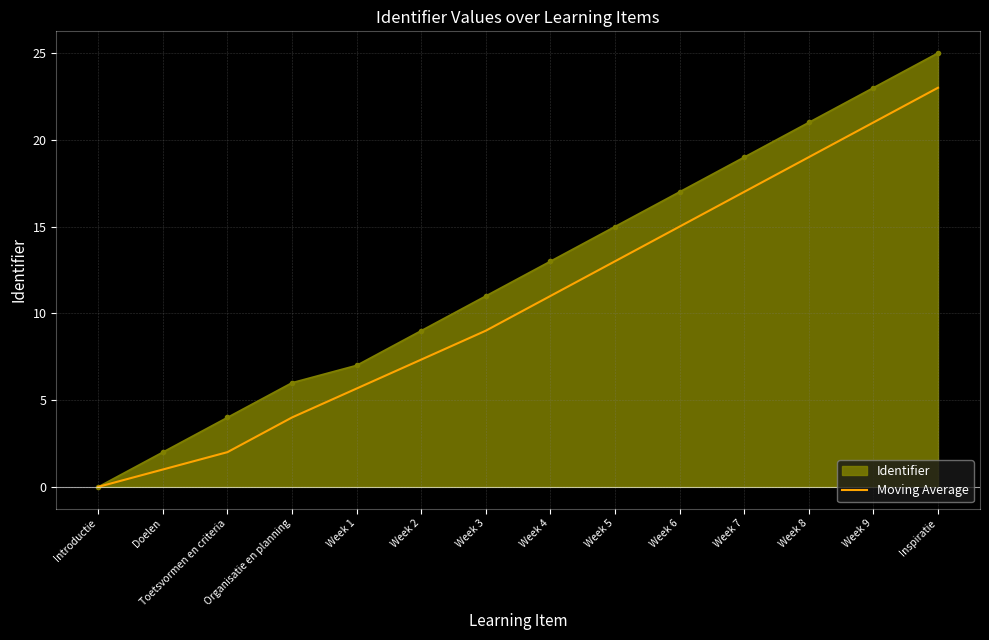

List the labels in order of Identifier value, largest first.

Inspiratie, Week 9, Week 8, Week 7, Week 6, Week 5, Week 4, Week 3, Week 2, Week 1, Organisatie en planning, Toetsvormen en criteria, Doelen, Introductie